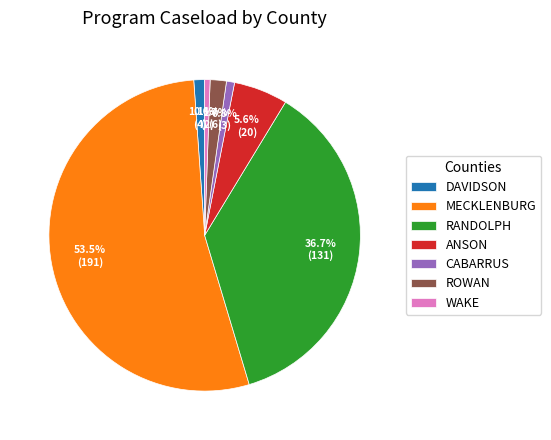

Is it true that MECKLENBURG is 6% of the pie?

False